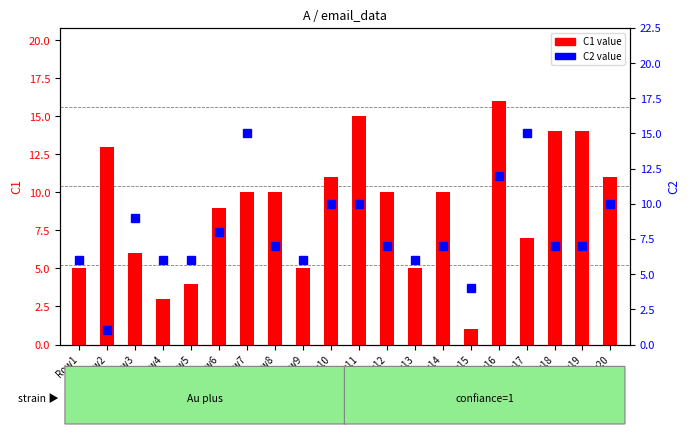

What is the sum of all values?

159